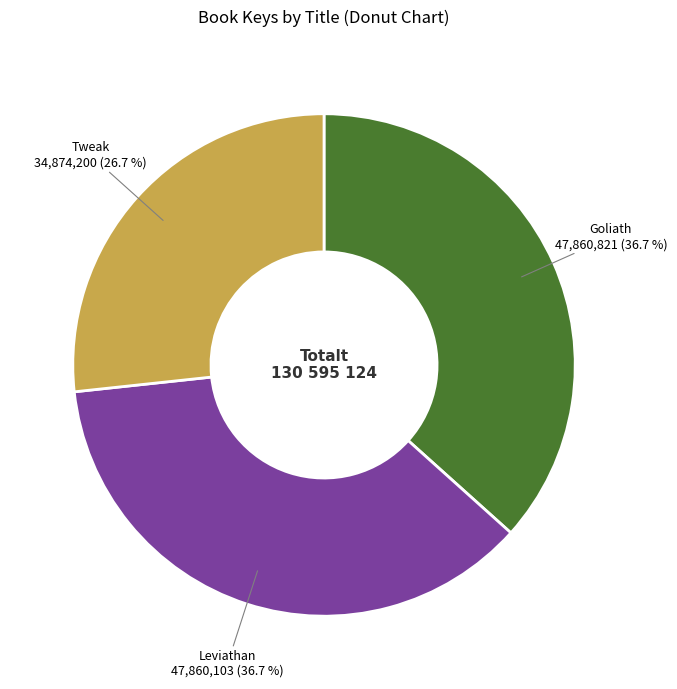

How many segments does this pie chart have?

3